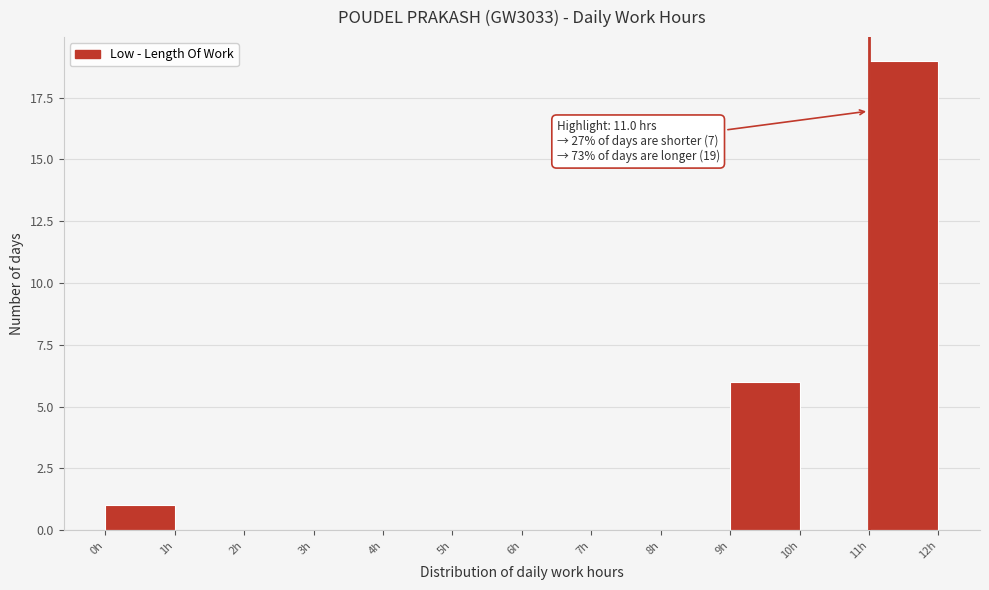

Which range on the x-axis has the tallest bar?

11 to 12